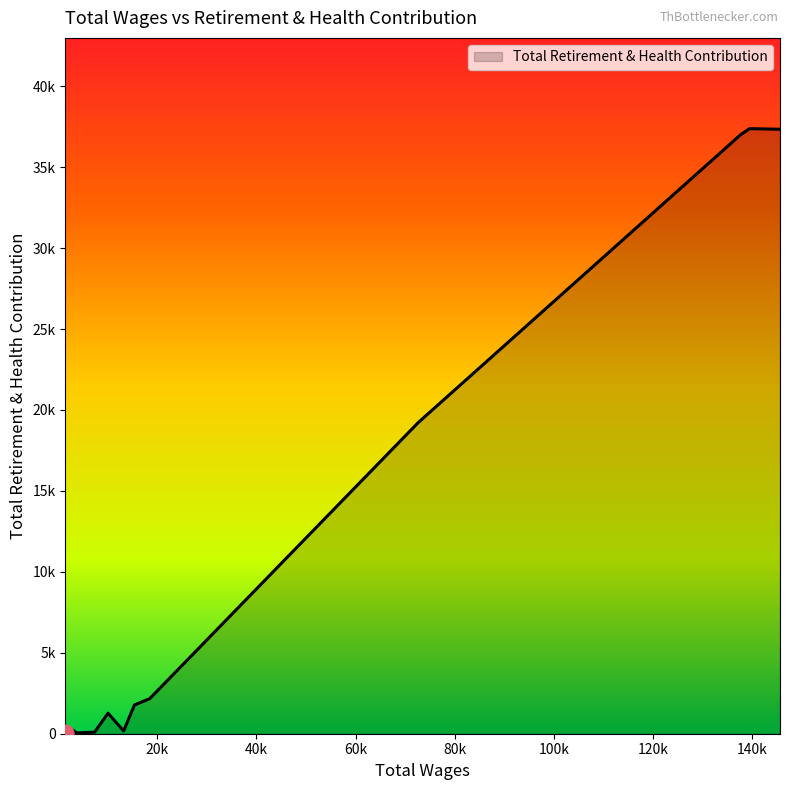

What is the value of the 10th point from the left?

86